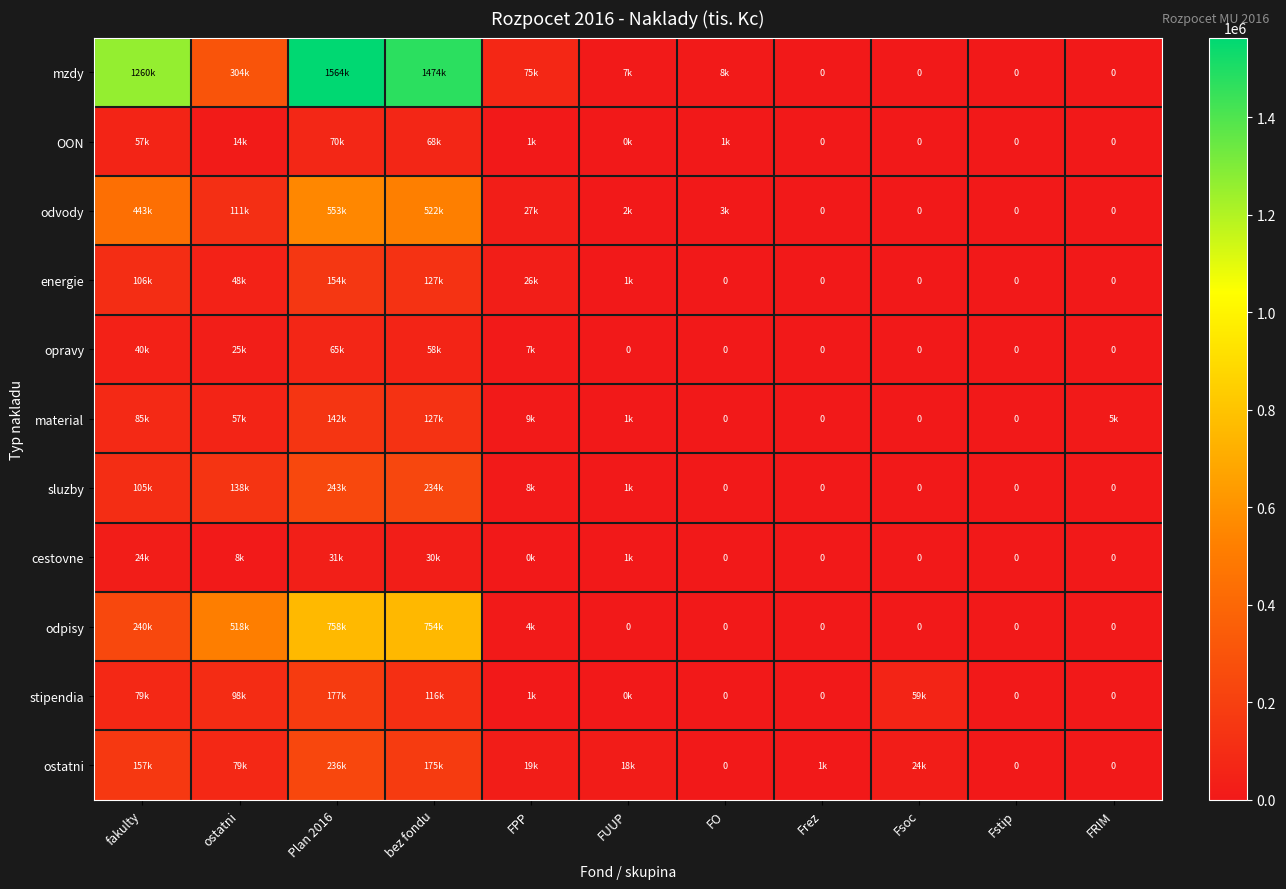

Rank the categories by stipendia value from highest to lowest.

Plan 2016, bez fondu, ostatni, fakulty, Fsoc, FPP, FUUP, FO, Frez, Fstip, FRIM